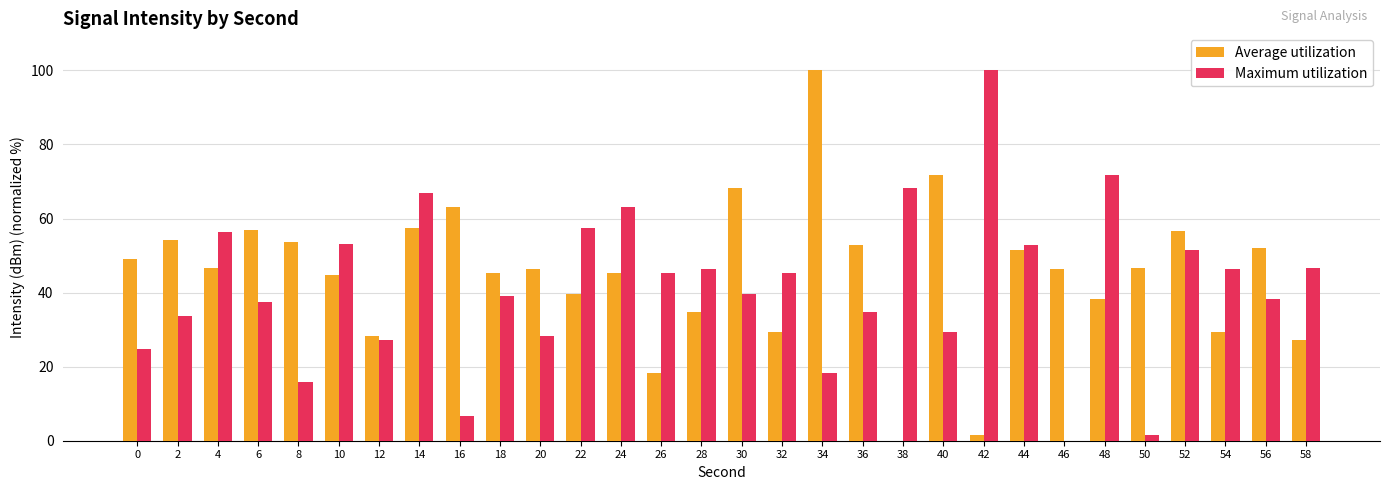

Which series has the largest total across all categories?

Average utilization